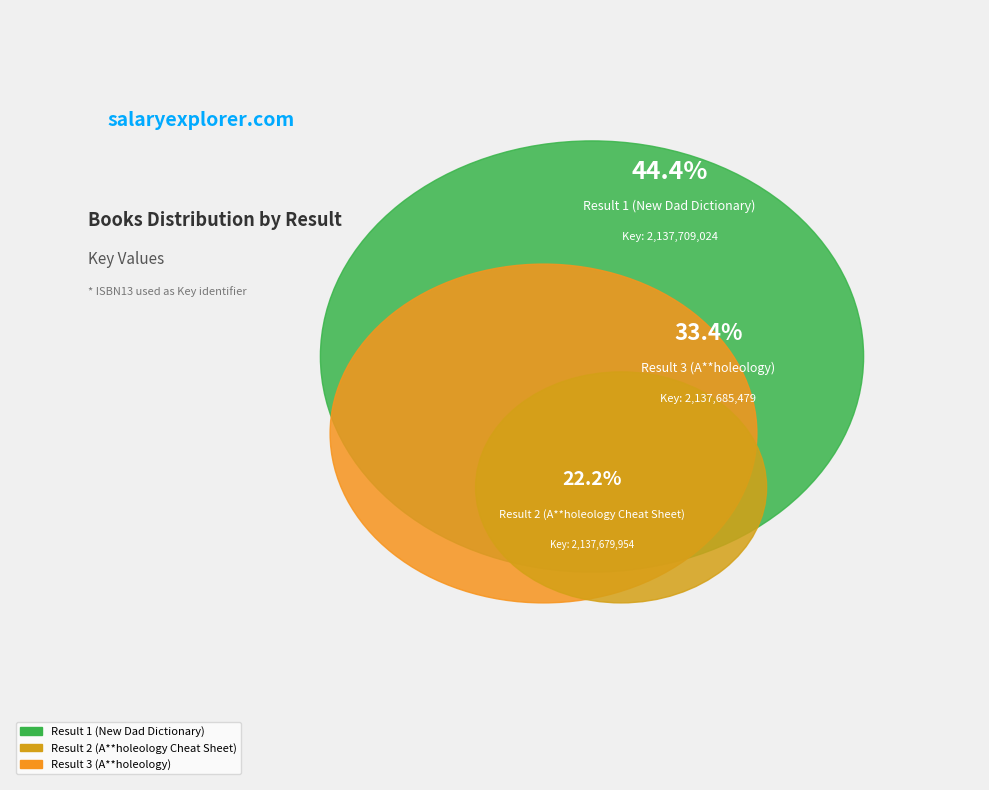

Does any single category account for the majority?

No